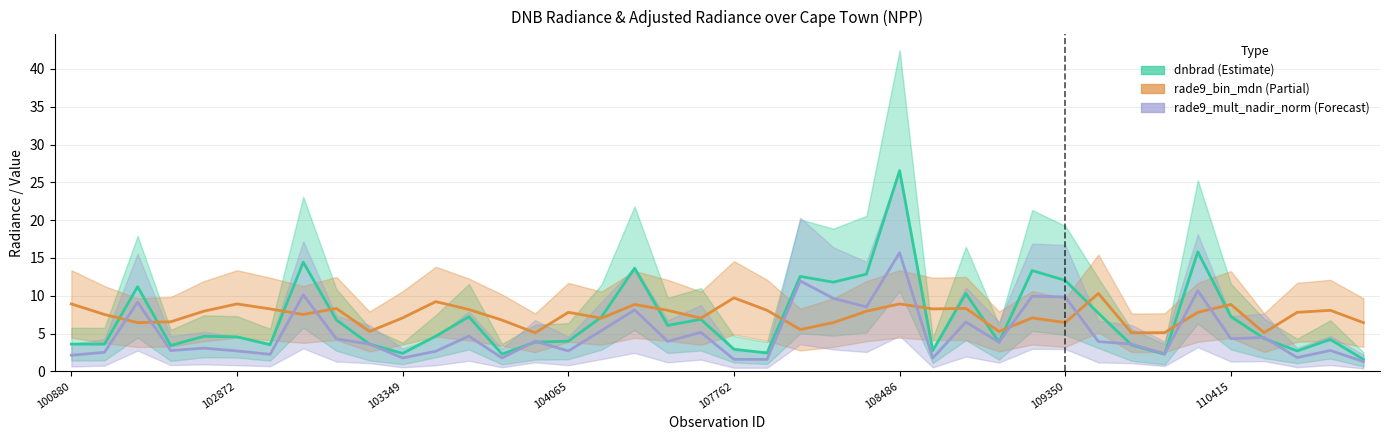

True or false: rade9_bin_mdn has a value of 8.1 at 18.

True